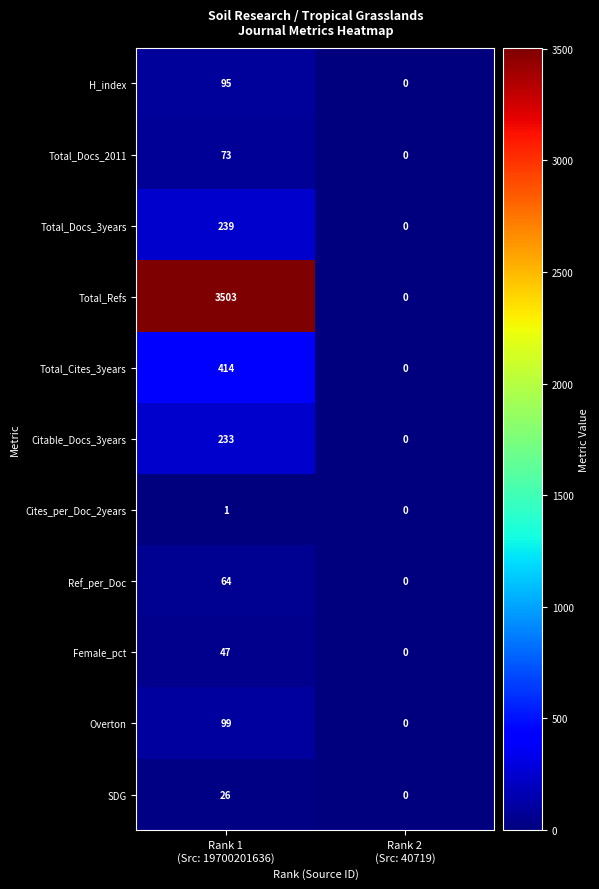

What is the maximum value shown in the chart?

3503